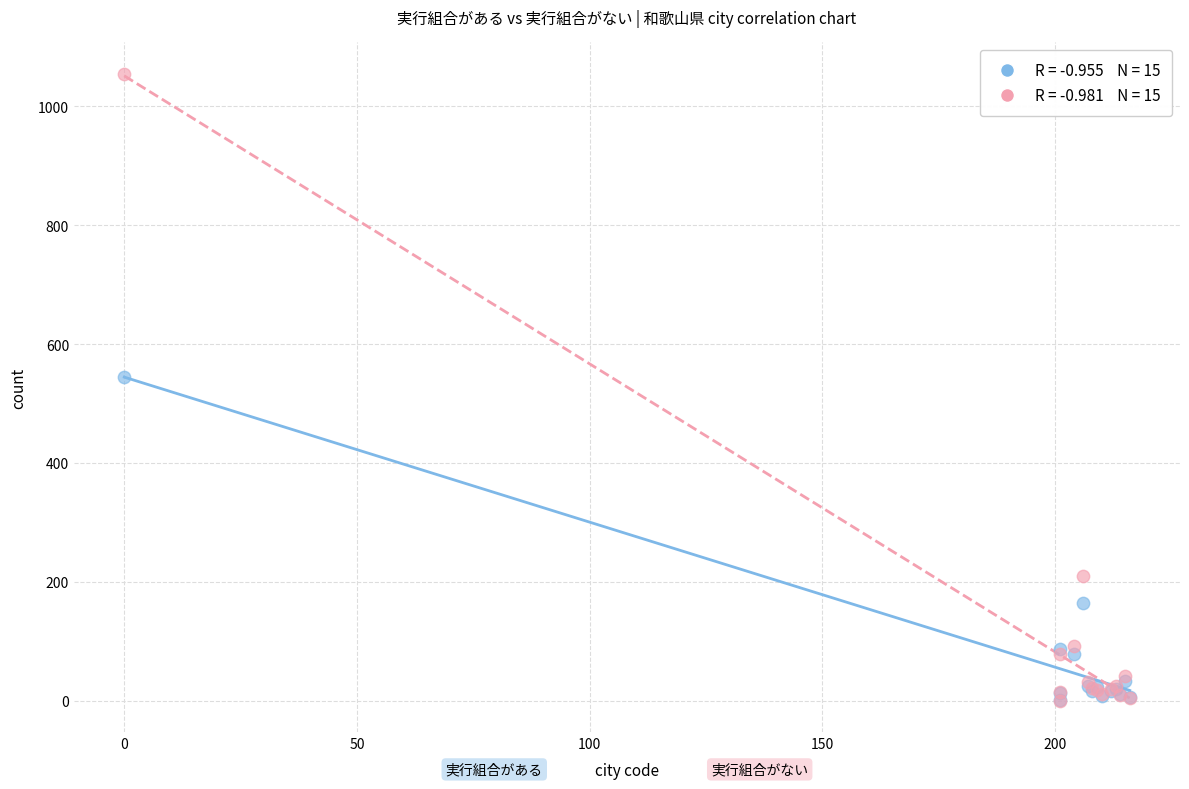

Across all series, what Y value is closest to 527?

544